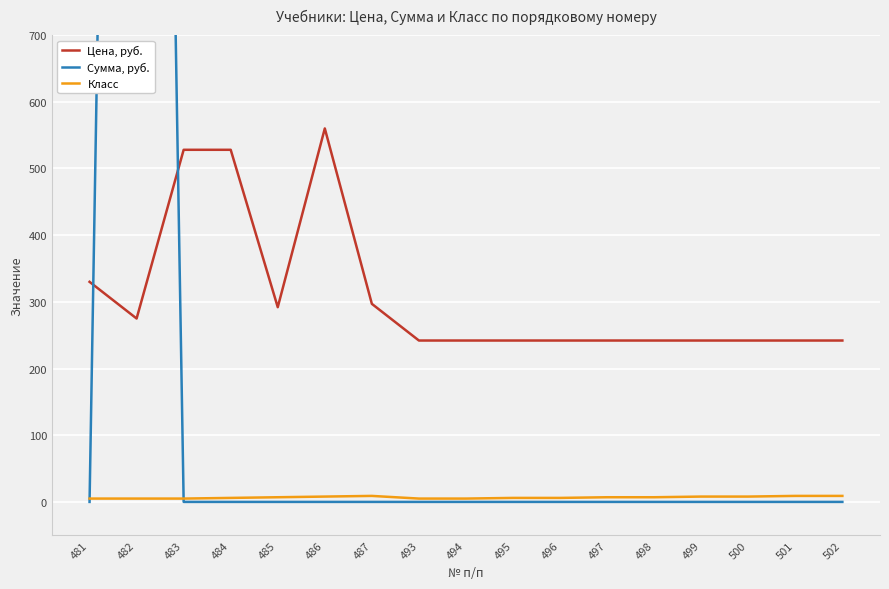

What is the average value of the Цена, руб. series?

308